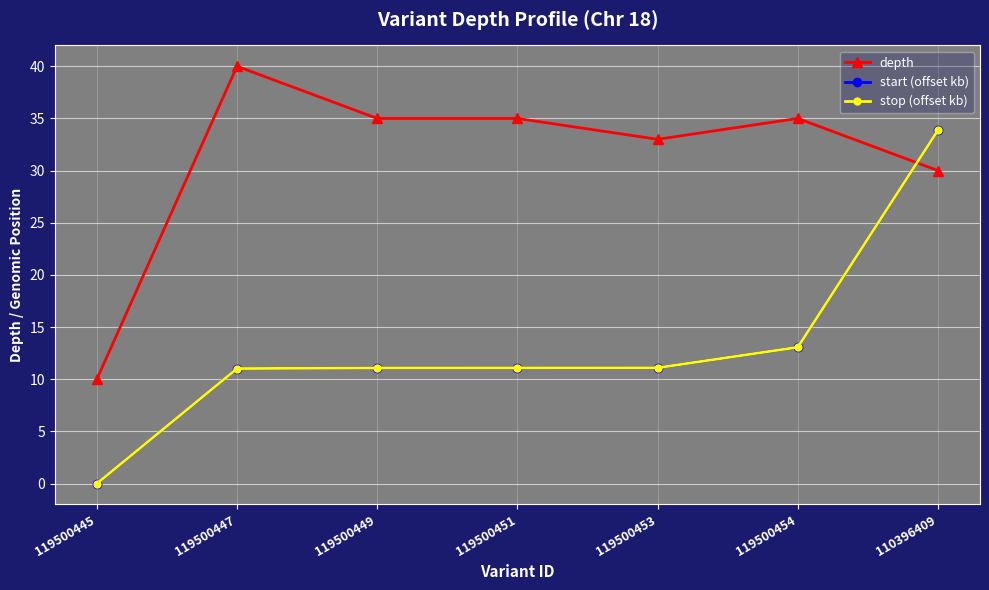

Which series changed the most between 119500445 and 119500449?

depth